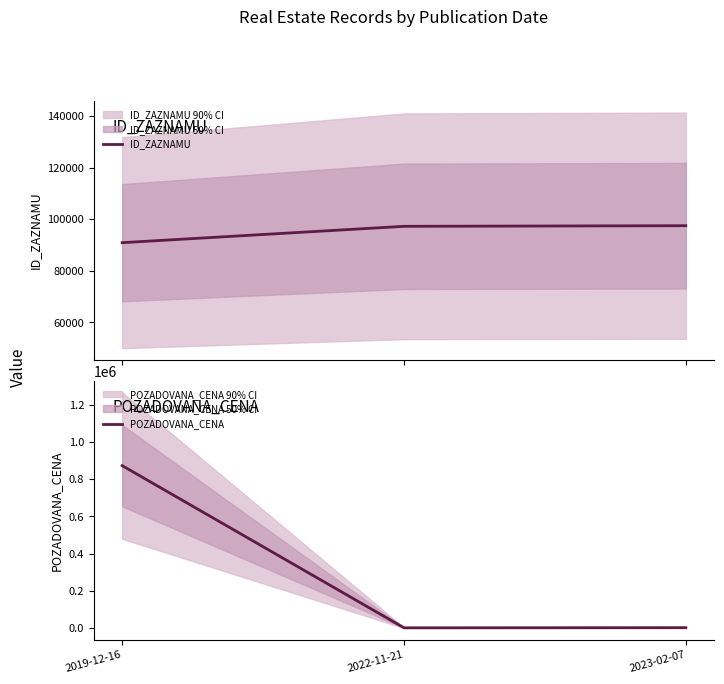

What is the difference between the maximum and second lowest values in the POZADOVANA_CENA series?

869700